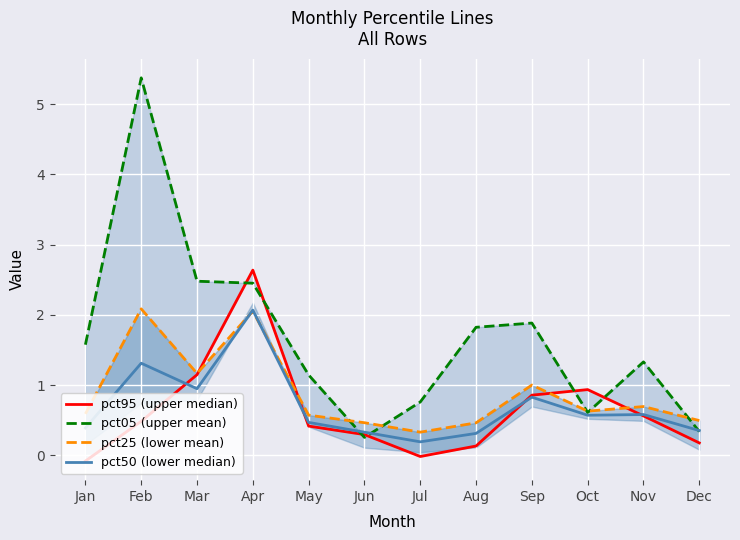

Does the chart display data point markers on the line(s)?

No